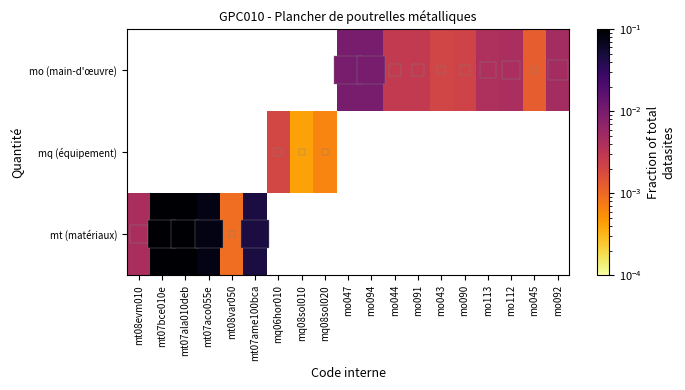

How many values in the mo (main-d'œuvre) series exceed 0?

10